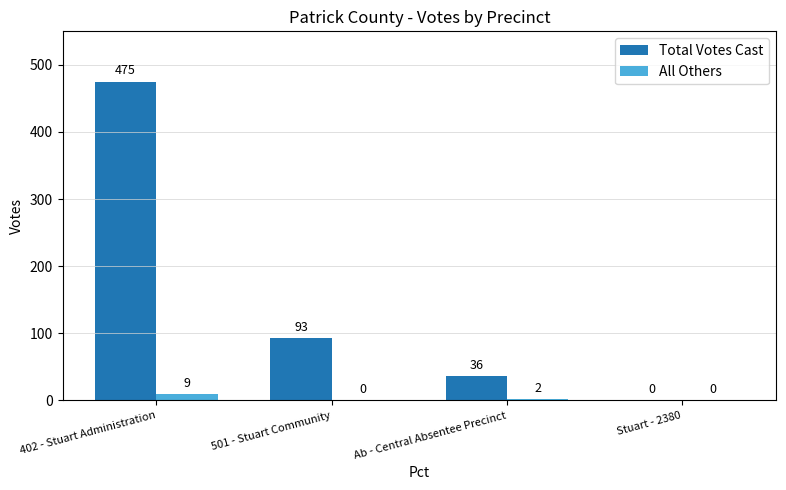

What are all the series names shown in the legend?

Total Votes Cast, All Others